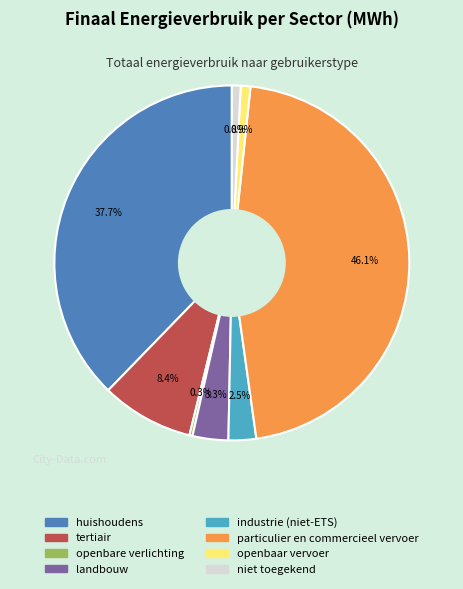

Which category has the biggest portion of the pie?

particulier en commercieel vervoer